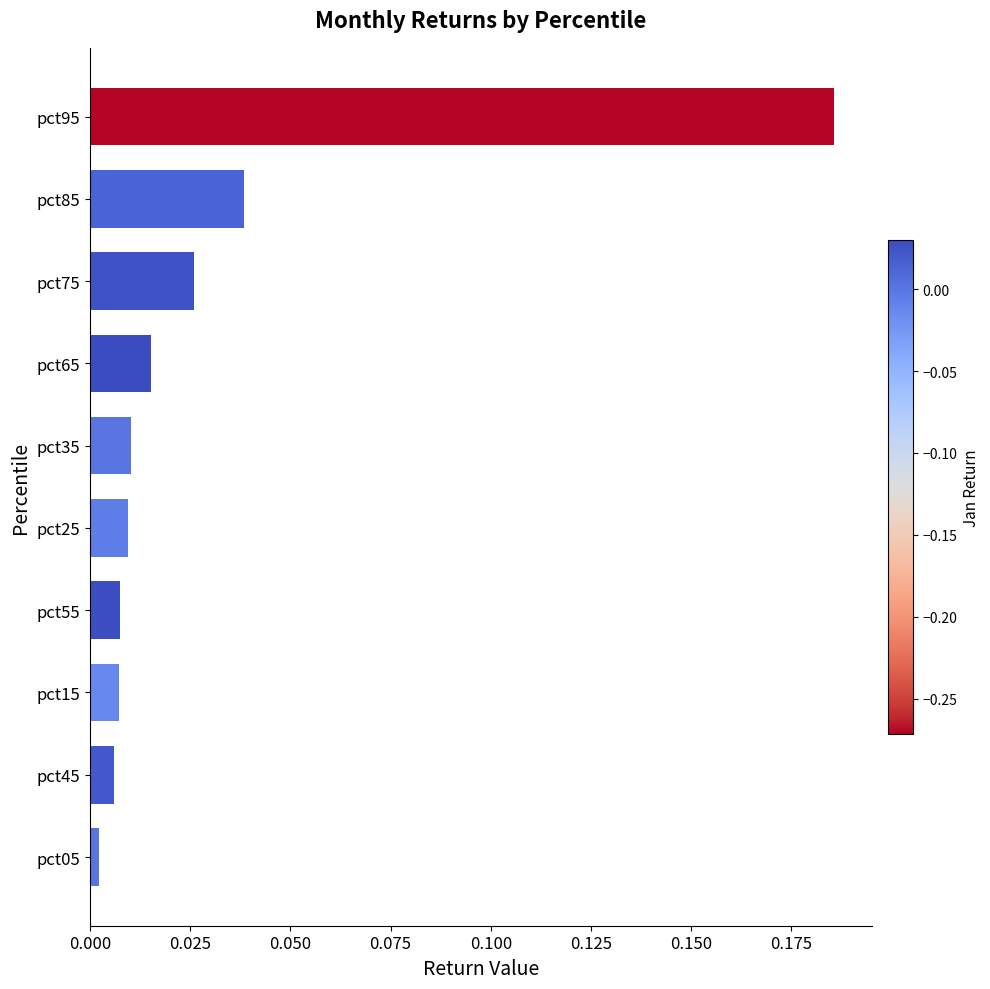

What is the sum of all values?

0.3